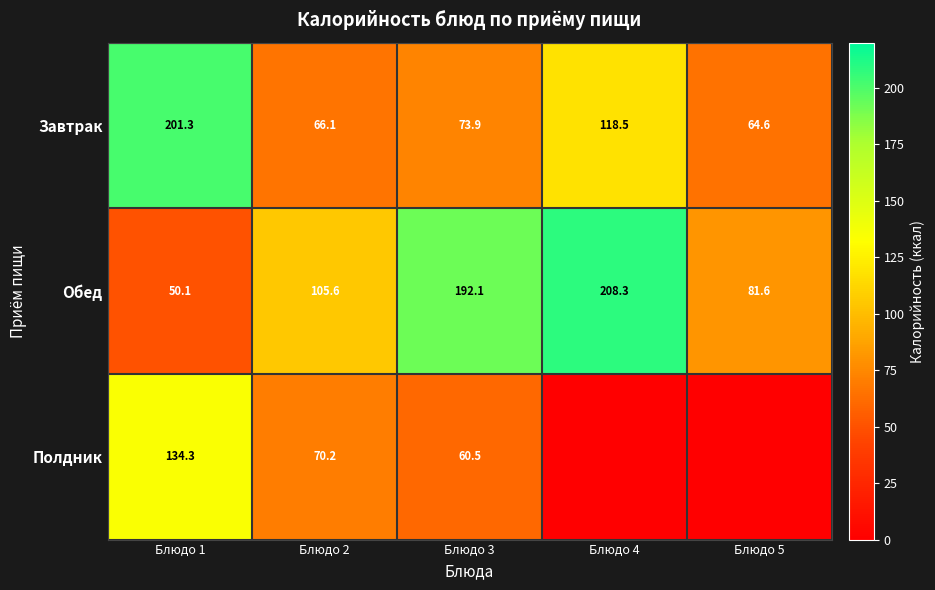

At Блюдо 3, list the series in order from smallest to largest.

Полдник, Завтрак, Обед